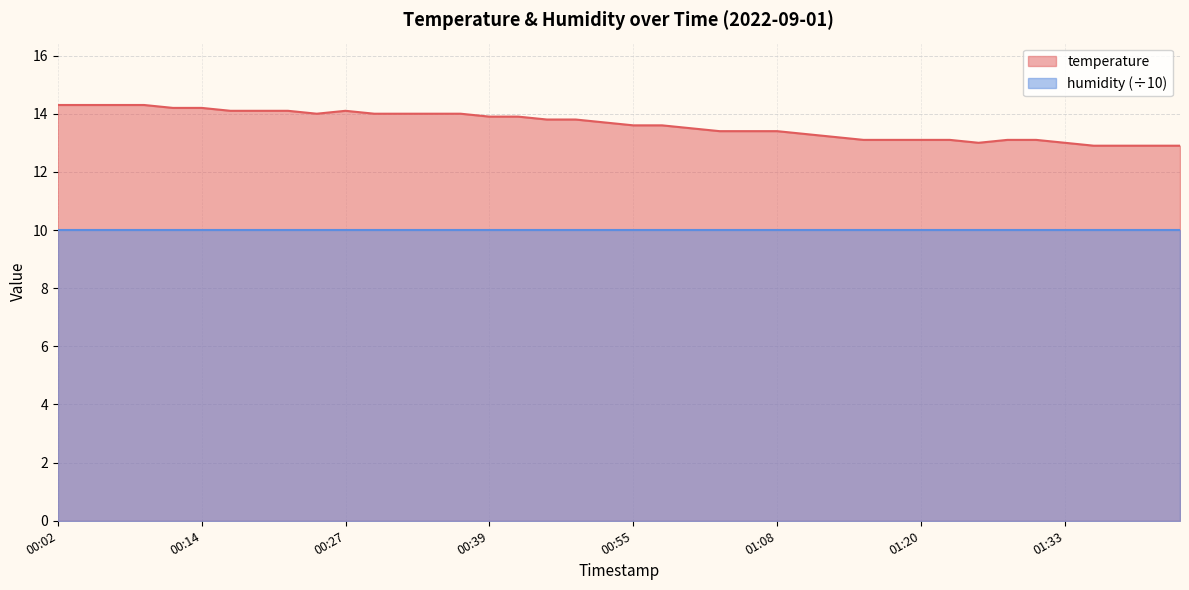

Rank the categories by value from highest to lowest.

00:02, 00:04, 00:07, 00:10, 00:12, 00:14, 00:17, 00:19, 00:22, 00:27, 00:24, 00:29, 00:32, 00:34, 00:37, 00:39, 00:41, 00:44, 00:46, 00:52, 00:55, 00:57, 01:00, 01:02, 01:05, 01:08, 01:10, 01:12, 01:15, 01:17, 01:20, 01:23, 01:28, 01:31, 01:25, 01:33, 01:36, 01:39, 01:41, 01:44